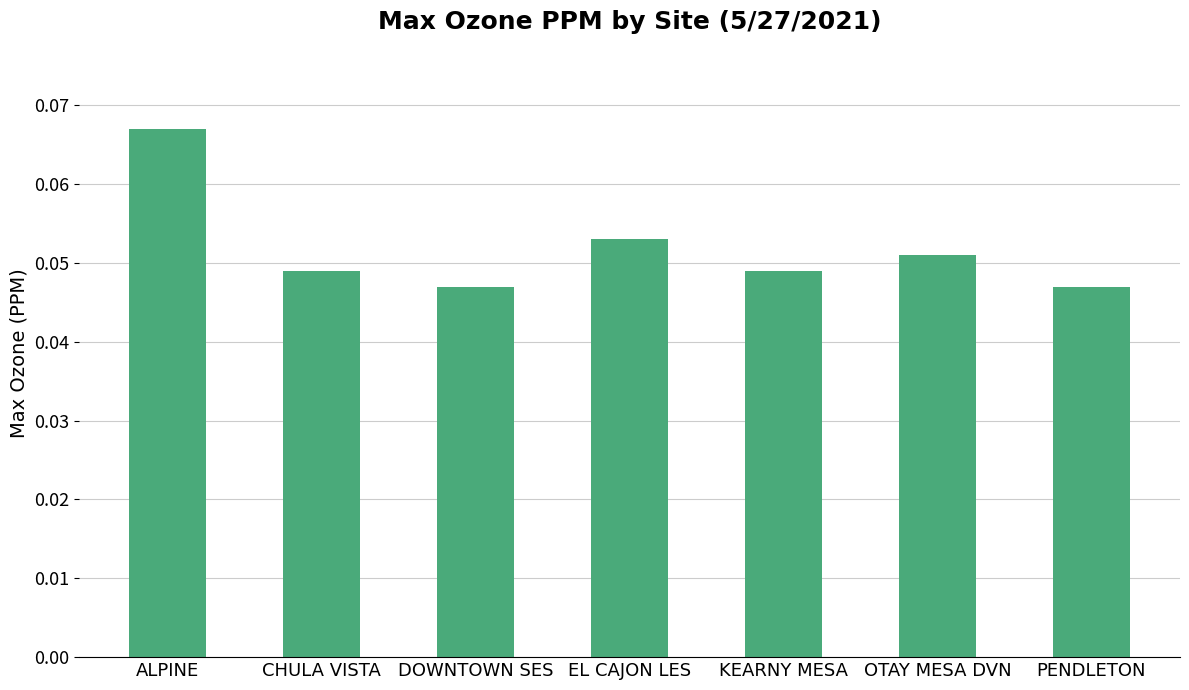

True or false: the data shows 0.1 at PENDLETON.

False